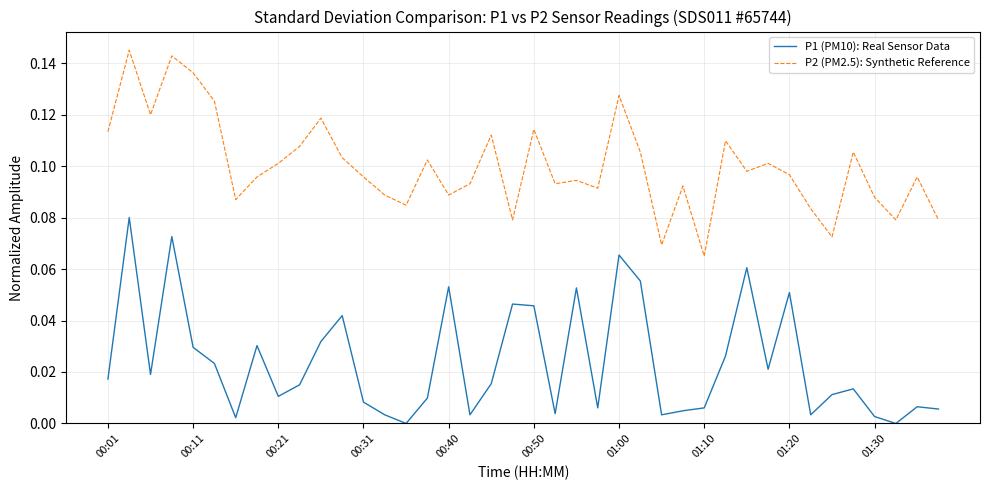

What are all the series names shown in the legend?

P1 (PM10): Real Sensor Data, P2 (PM2.5): Synthetic Reference